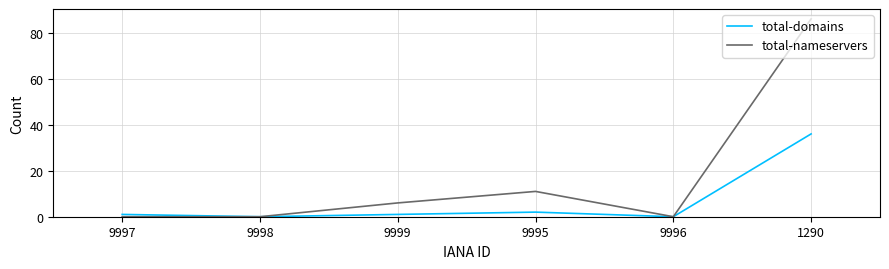

What position from the left is 1290?

6